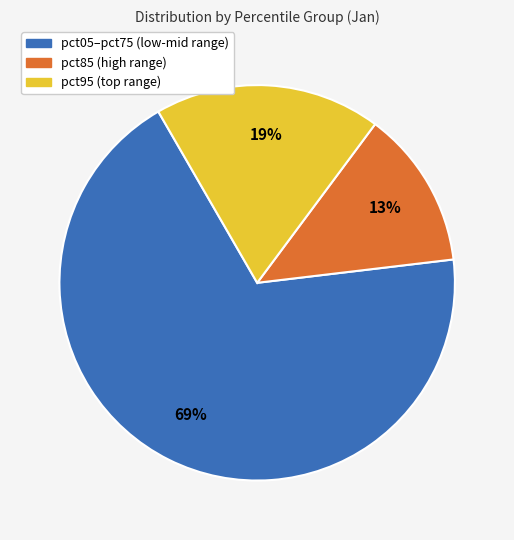

Is there a majority slice in this chart?

Yes